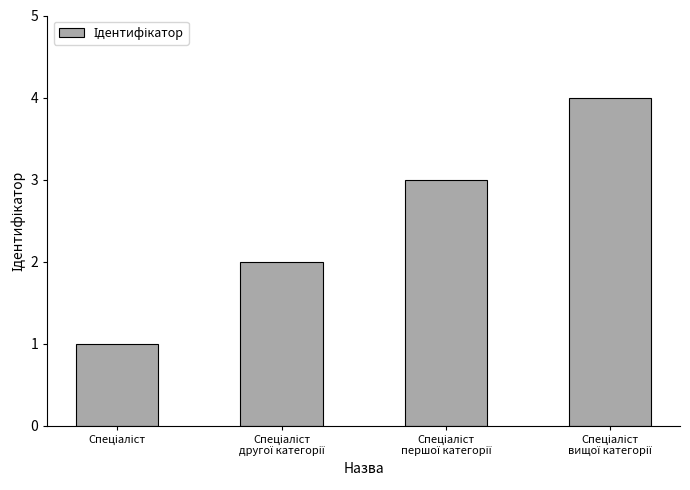

What is the maximum value shown in the chart?

4